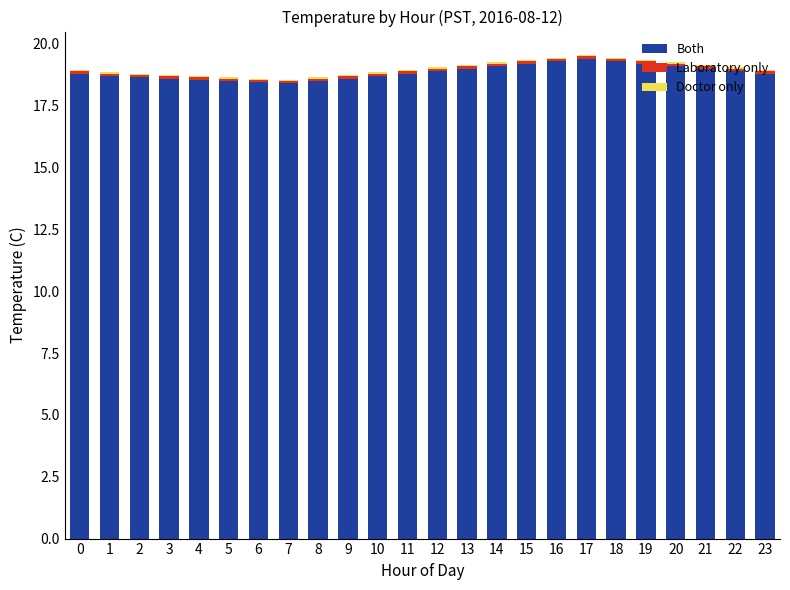

The Both series shows 31.6 at 10. True or false?

False